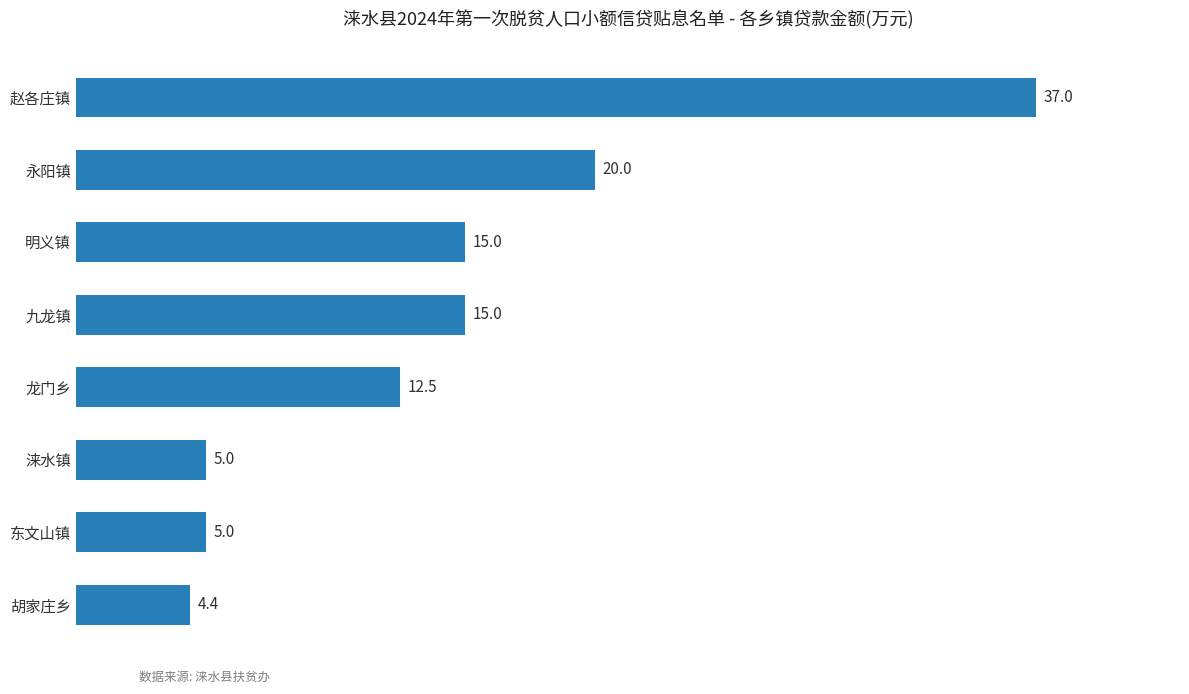

Reading top to bottom, transcribe all the data shown in this chart.

37.0	20.0	15.0	15.0	12.5	5.0	5.0	4.4